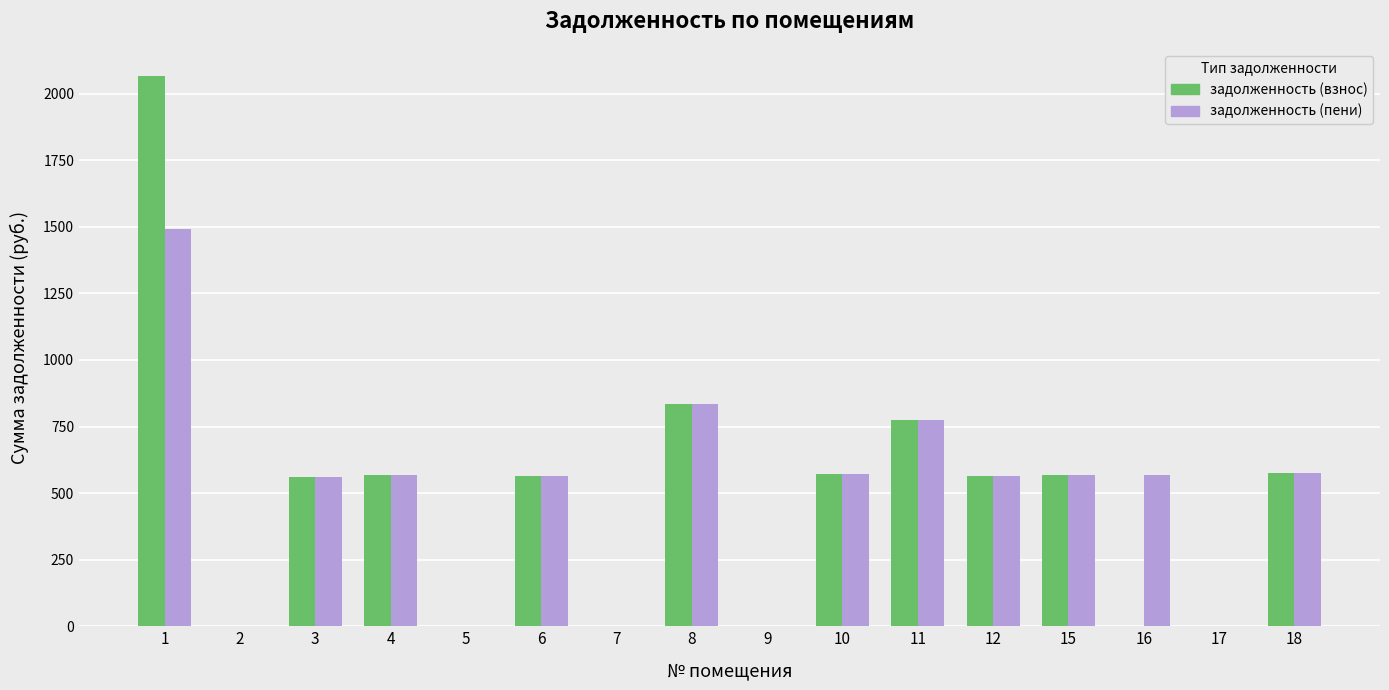

What is the total value across all series at 12?

1125.8